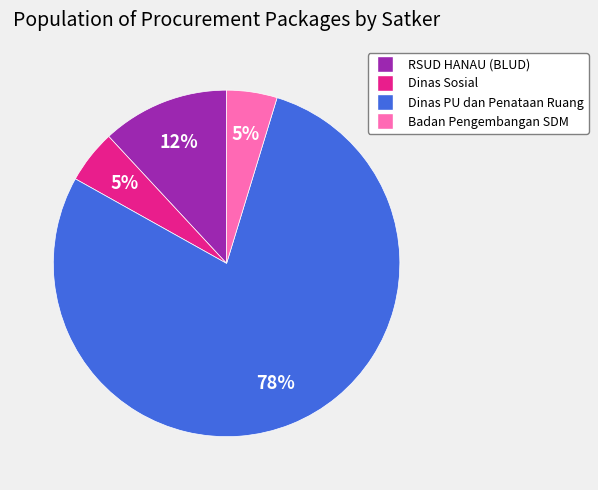

Is there a majority slice in this chart?

Yes